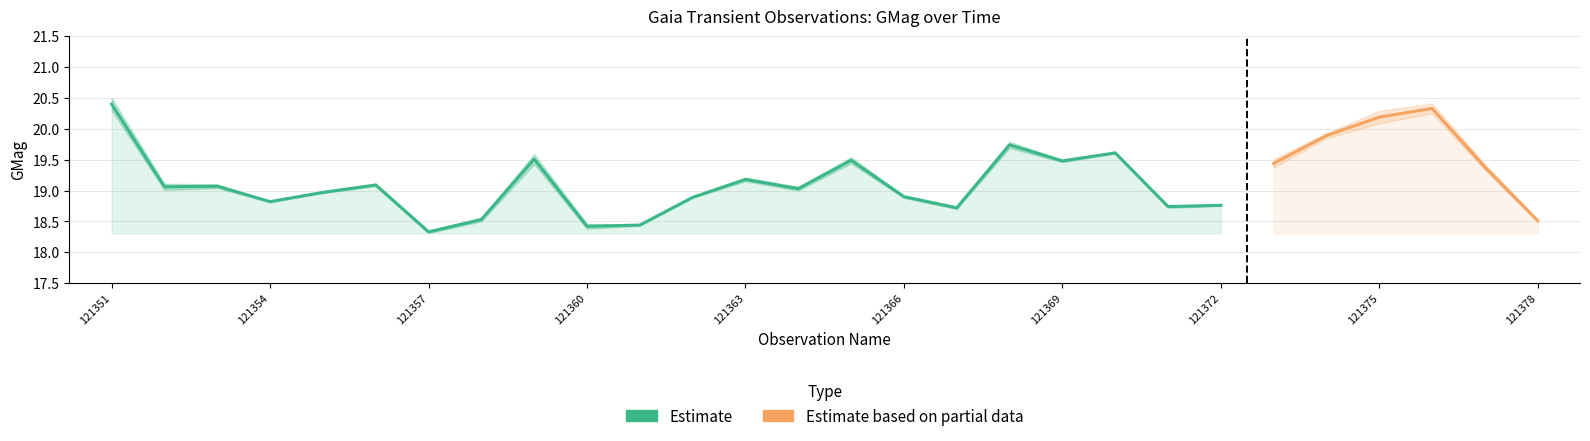

What is the minimum value for GMagErr_lower?

18.3